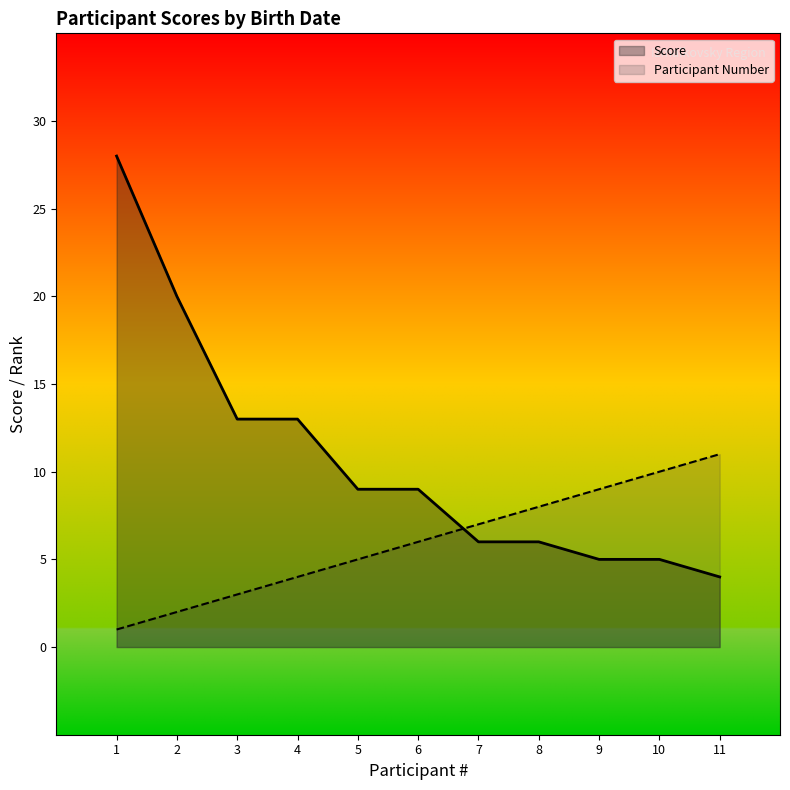

Where does the Participant Number series first go above 6?

7